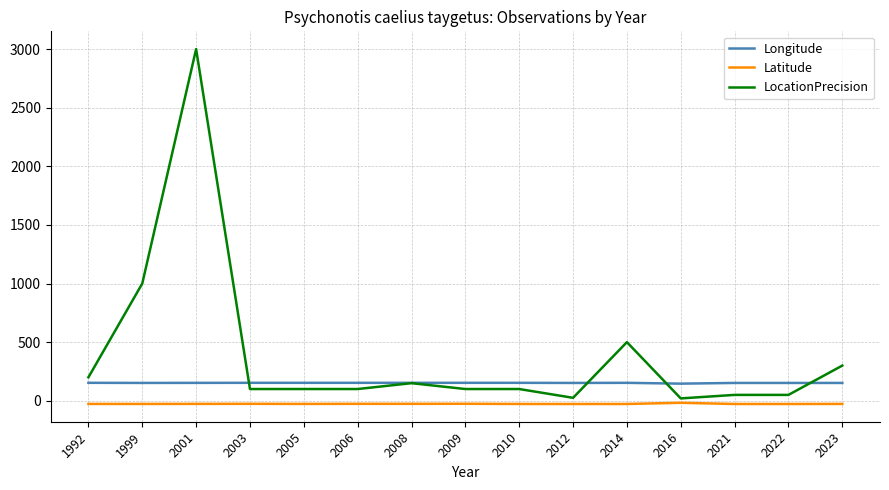

Rank the series at 2012 from lowest to highest value.

Latitude, LocationPrecision, Longitude